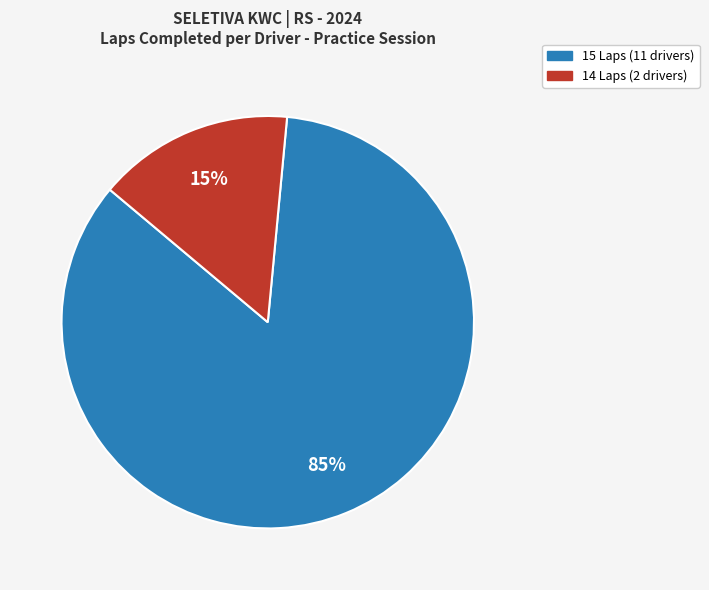

To the nearest percent, what is the average slice percentage?

50%